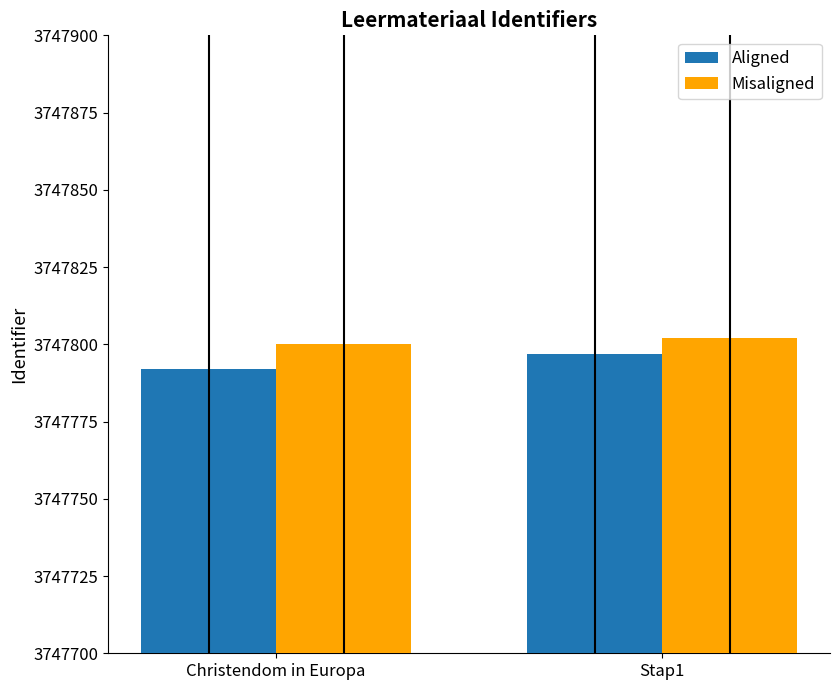

What is the spread (max minus min) of values at Christendom in Europa?

8